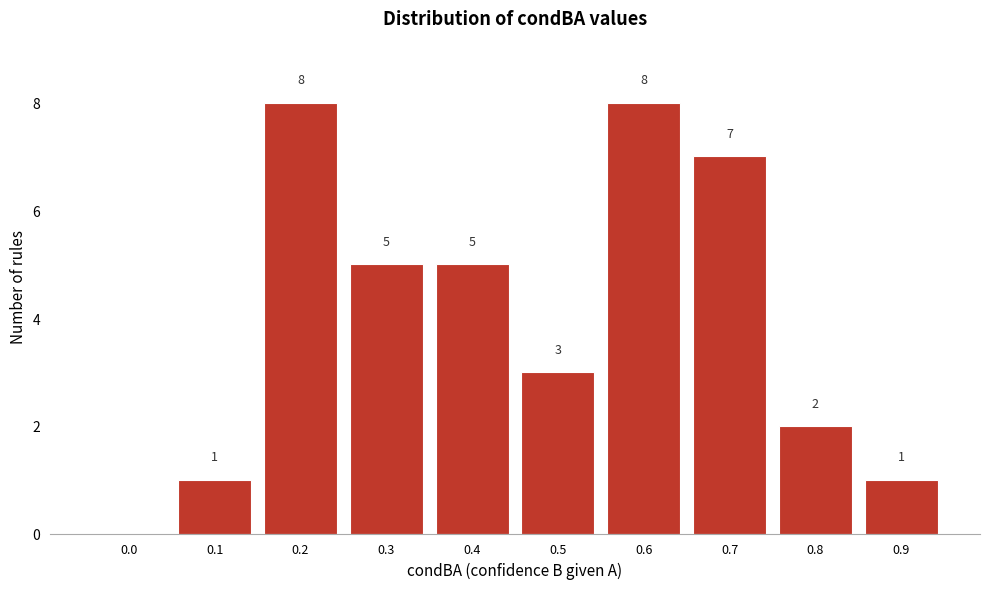

Reading left to right, what are all the values shown in this chart?

0.0=0	0.1=1	0.2=8	0.3=5	0.4=5	0.5=3	0.6=8	0.7=7	0.8=2	0.9=1